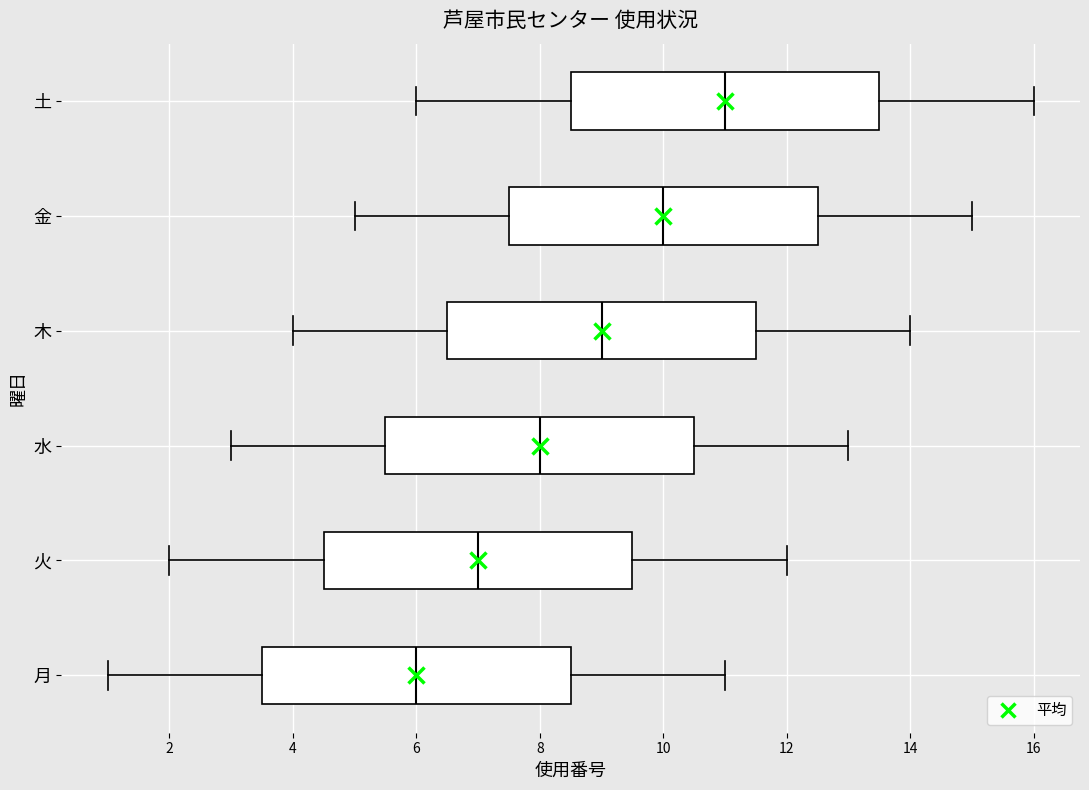

Reading bottom to top, transcribe this box plot: for each box, give where its median line is, the range the box spans, and where its two whiskers end, as read against the x-axis. The values are not printed on the chart, so give them approximately, as read against the axis.

月: median 6.0, box 3.6 to 8.6, whiskers 1.0 to 11.0
火: median 7.0, box 4.6 to 9.6, whiskers 2.0 to 12.0
水: median 8.0, box 5.6 to 10.6, whiskers 3.0 to 13.0
木: median 9.0, box 6.6 to 11.6, whiskers 4.0 to 14.0
金: median 10.0, box 7.6 to 12.6, whiskers 5.0 to 15.0
土: median 11.0, box 8.6 to 13.6, whiskers 6.0 to 16.0